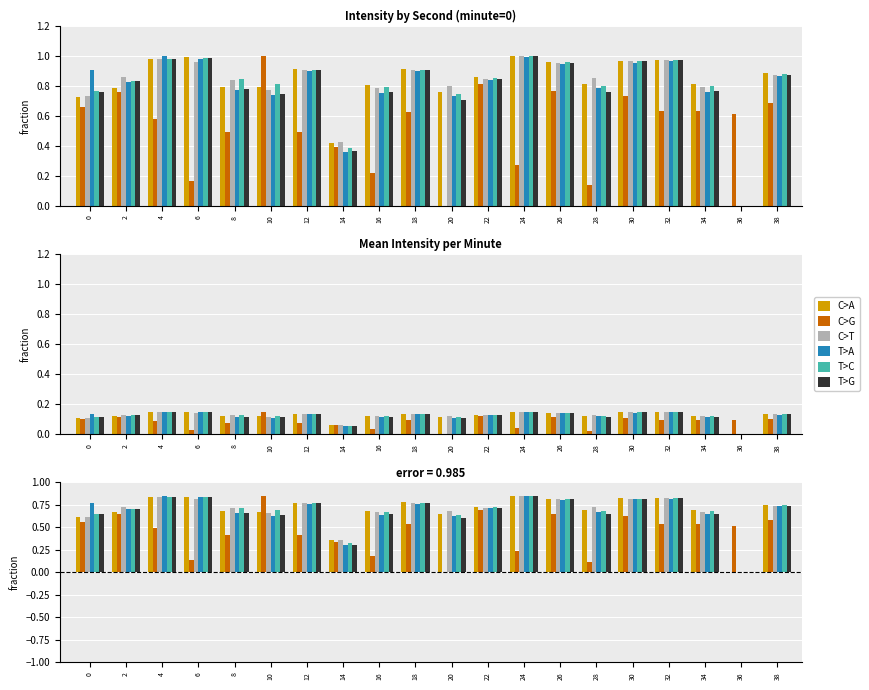

Count the T>C values in the range 0 to 1.

20